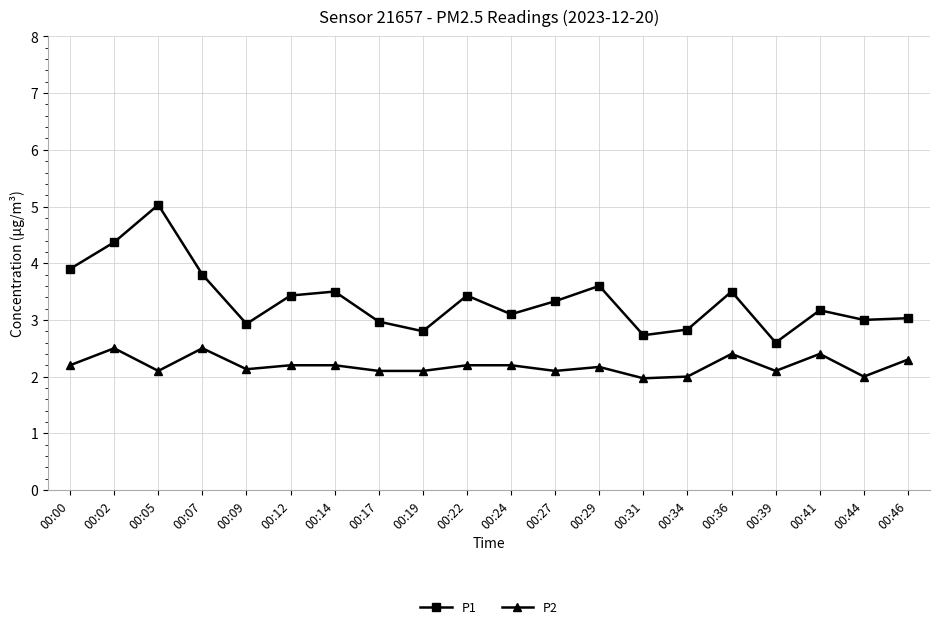

At which category is the sum across all series the highest?

00:05